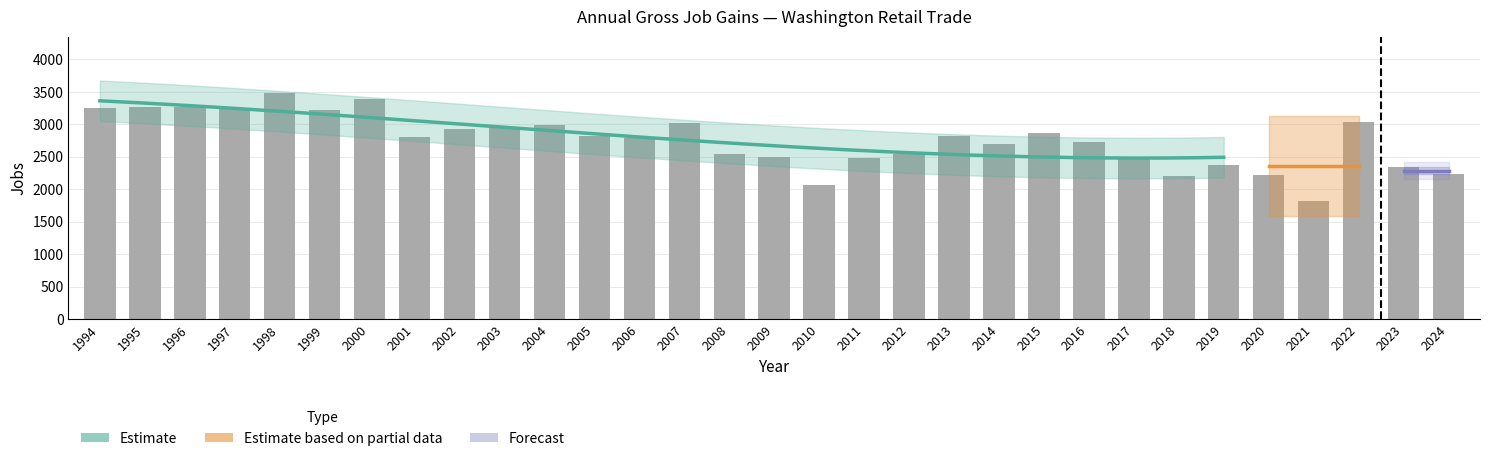

Which series has the largest total across all categories?

Gross job gains (Total)